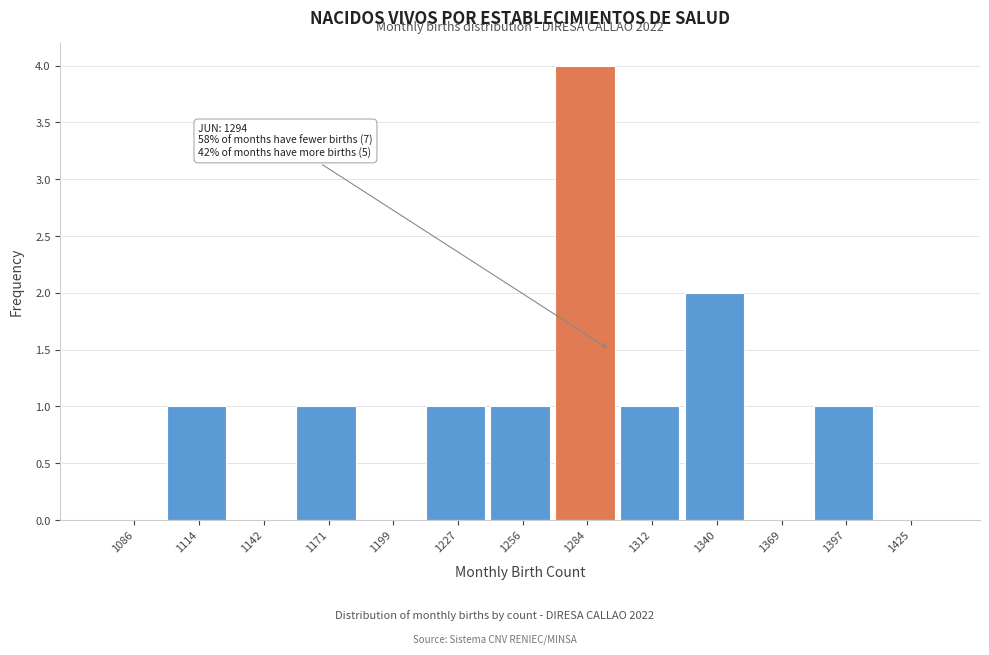

Over which range of the x-axis is the bar tallest?

1270 to 1300